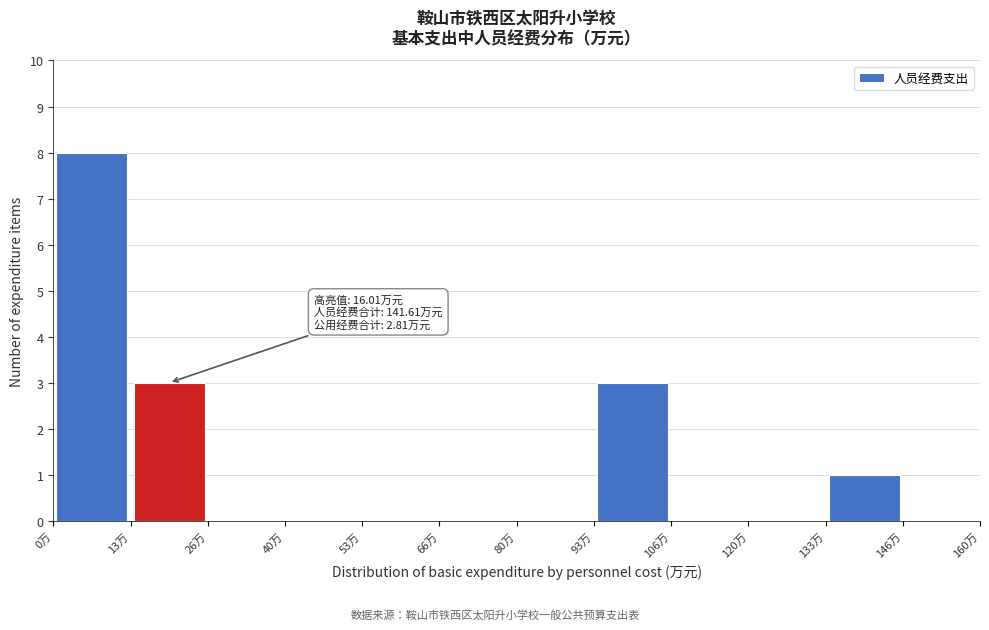

Which range on the x-axis has the tallest bar?

0 to 14